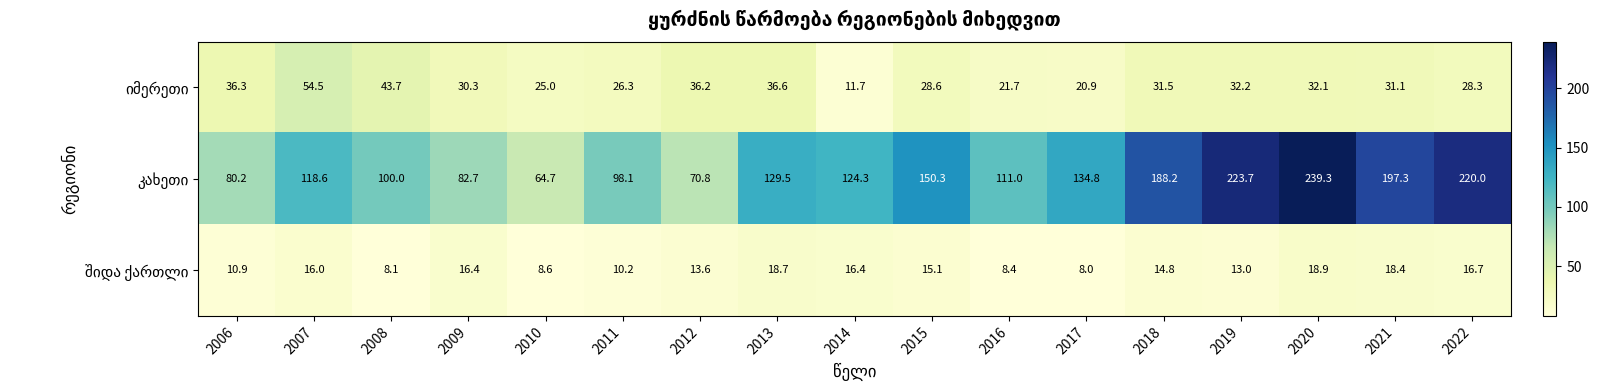

At which category is the sum across all series the highest?

2020